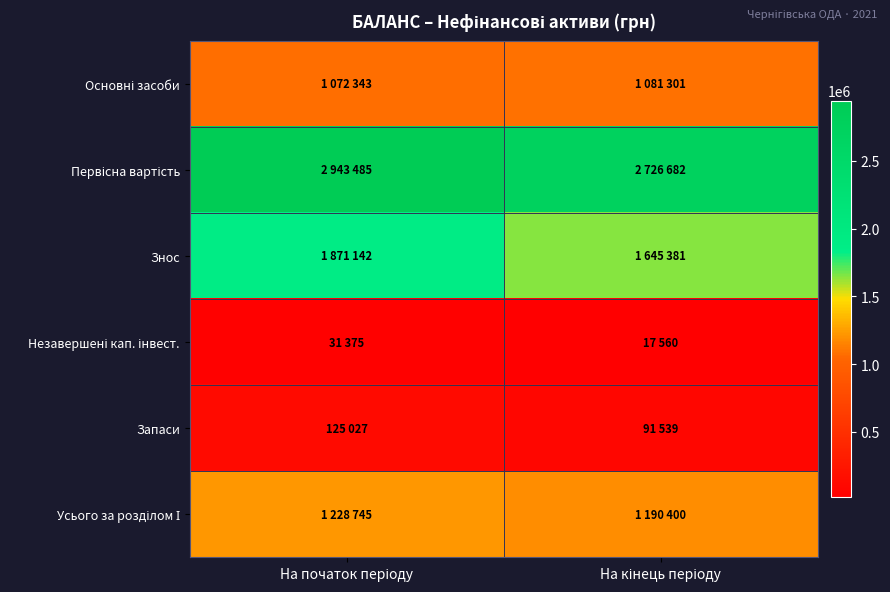

How many data points does each series have?

2